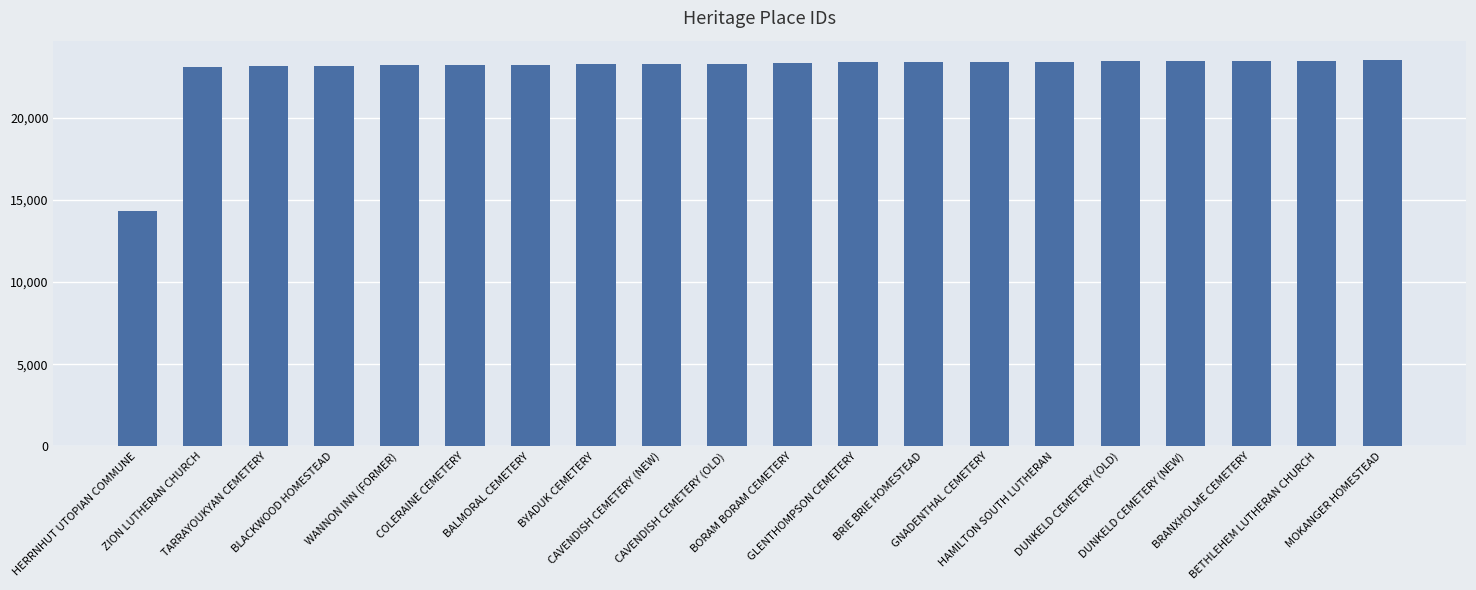

How many bars are there in total?

20